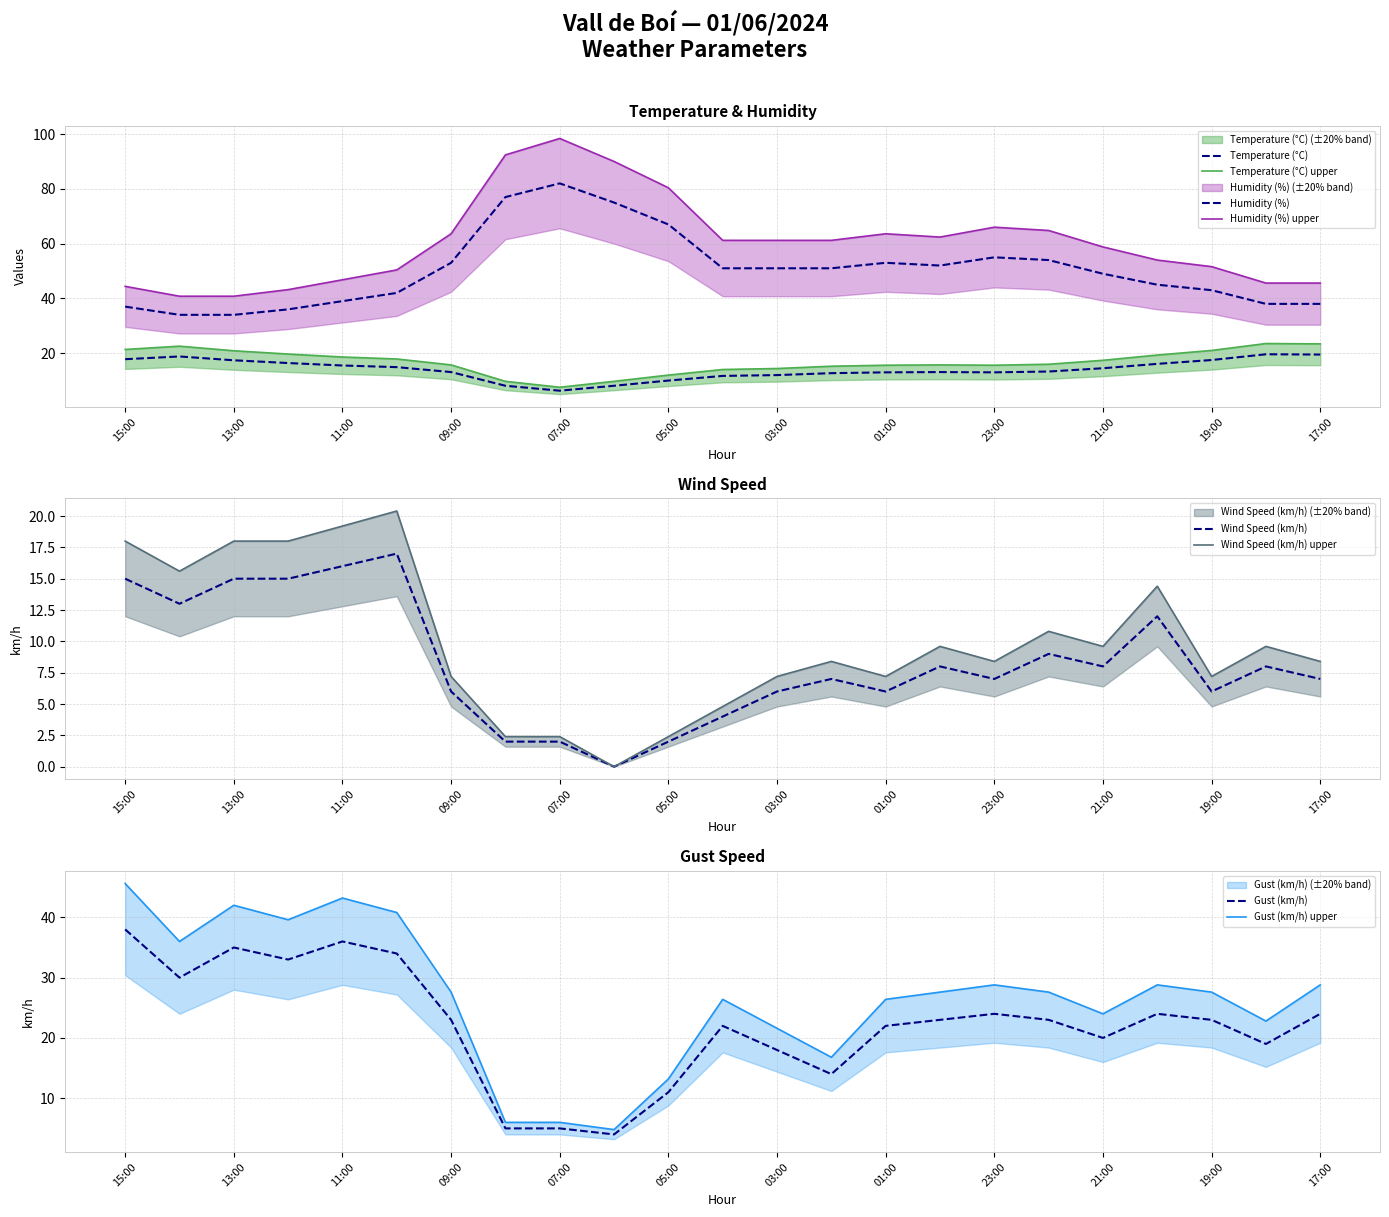

Which category has the lowest value across all series?

06:00